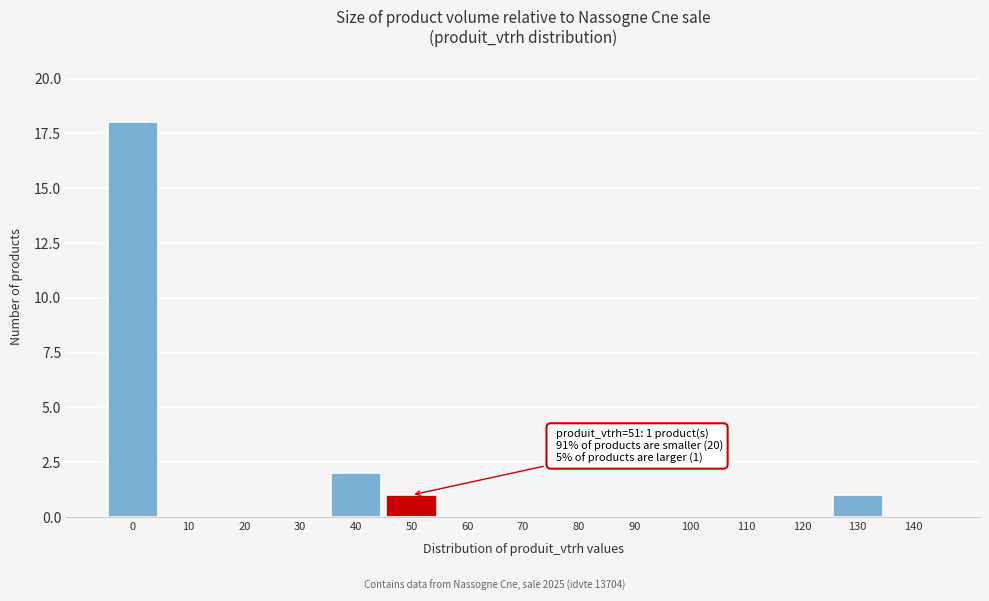

Reading left to right, list all the values displayed in this chart.

0=18	10=0	20=0	30=0	40=2	50=1	60=0	70=0	80=0	90=0	100=0	110=0	120=0	130=1	140=0